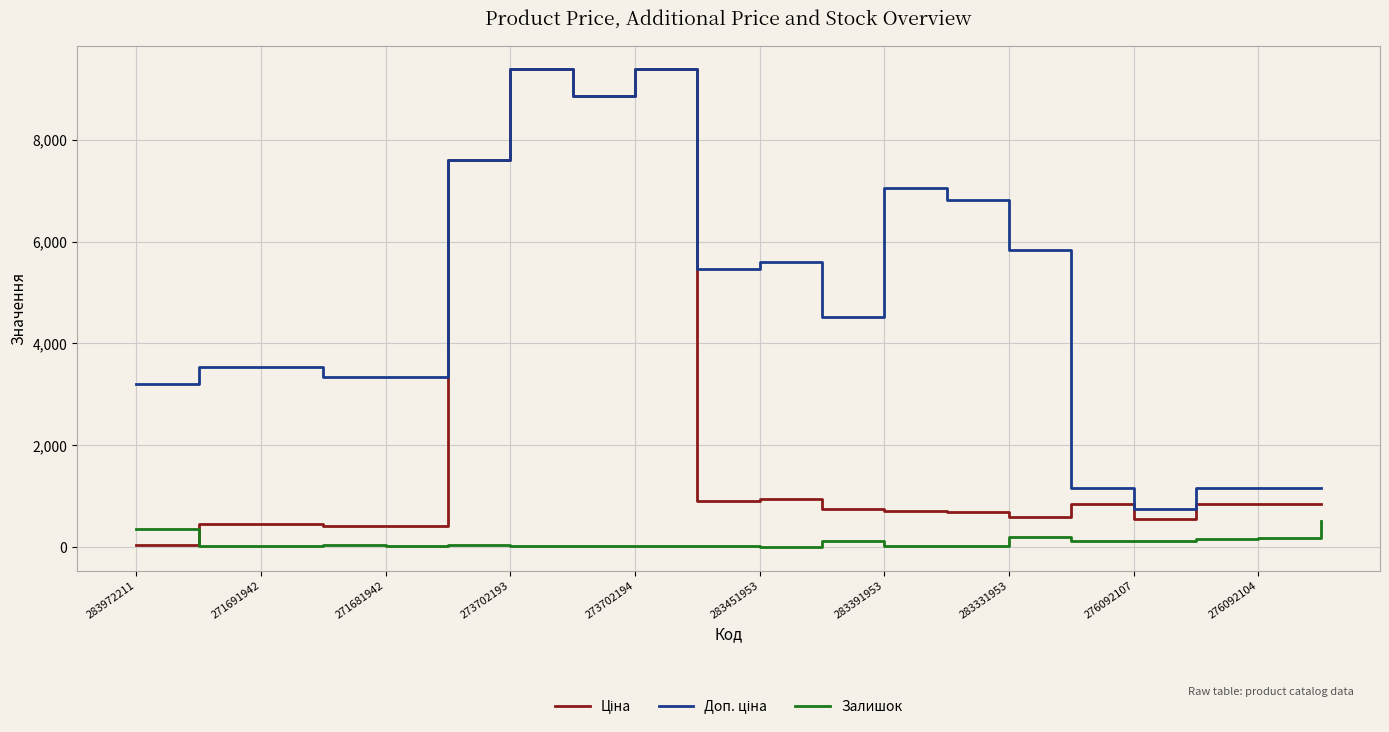

What is the greatest value displayed?

9384.0